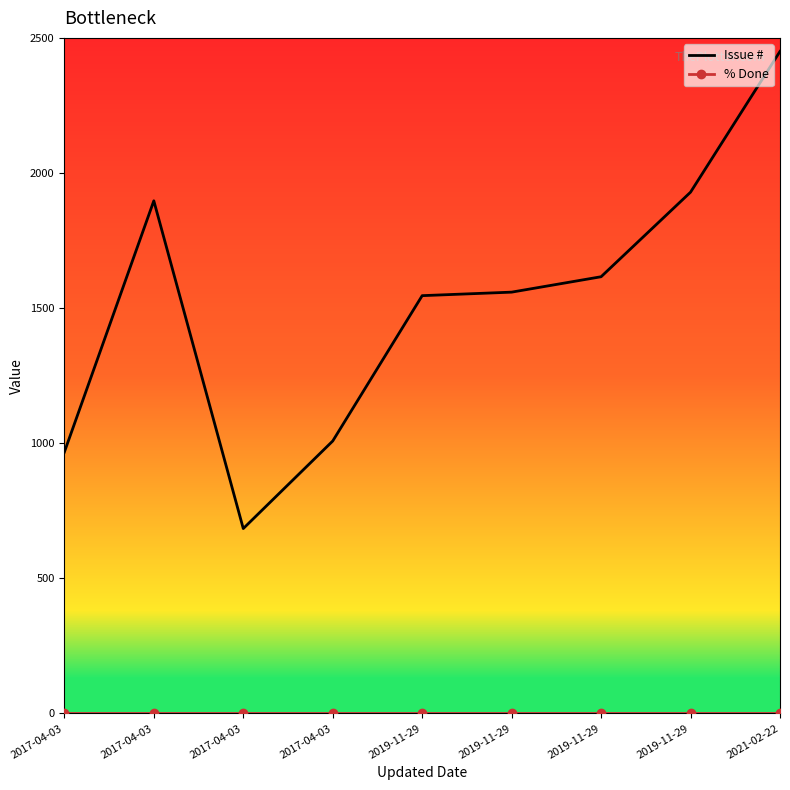

The value of % Done at 2019-11-29 is 0. True or false?

True